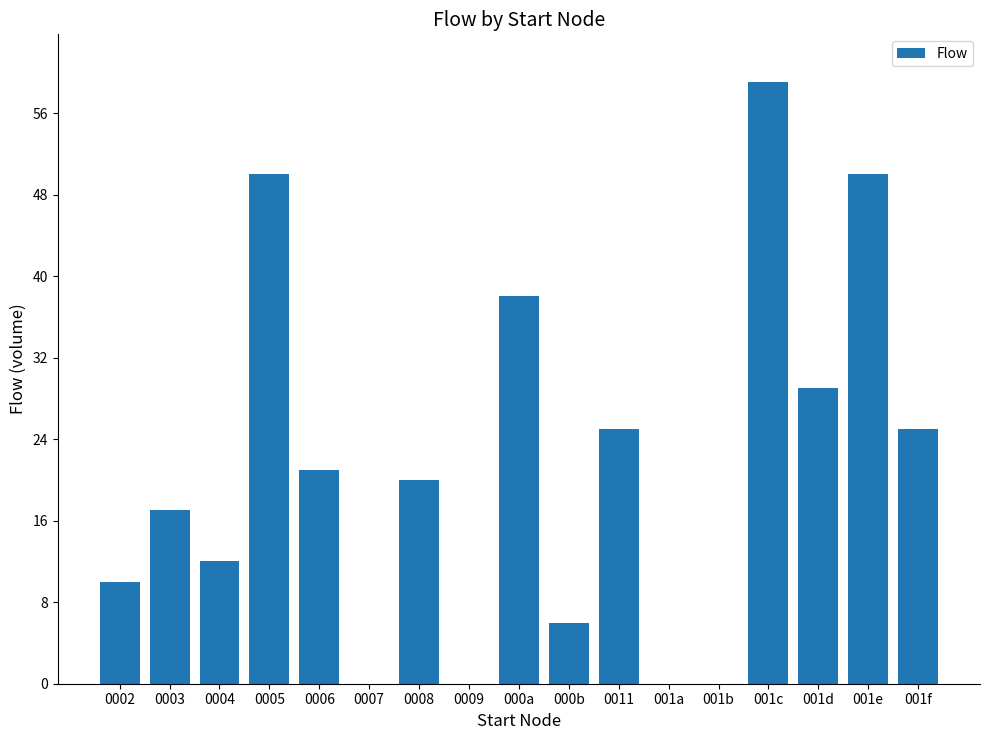

Reading left to right, extract all data points from this chart.

10	17	12	50	21	0	20	0	38	6	25	0	0	59	29	50	25